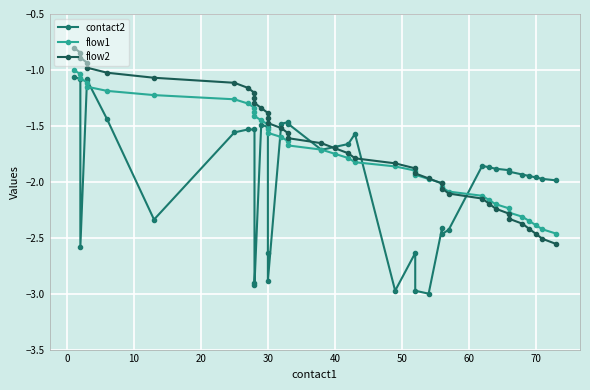

What is the value of the flow2 point at the 8th from the left?

-1.1